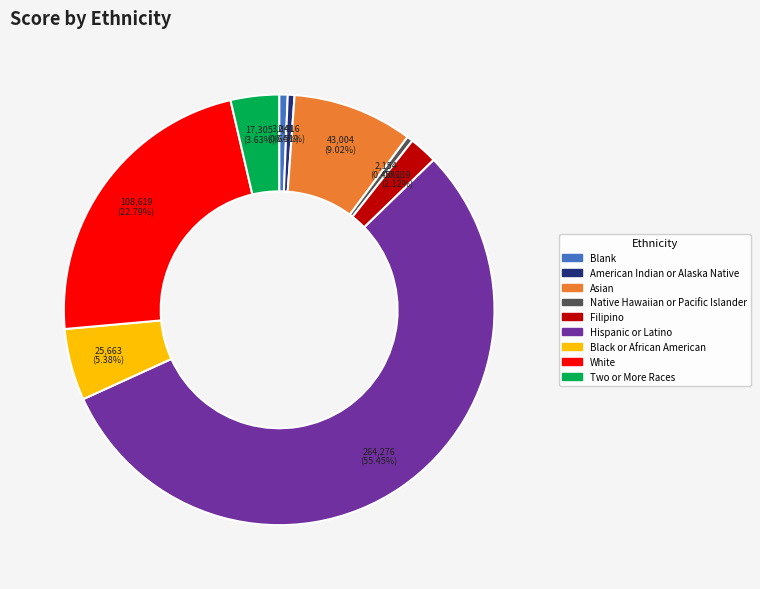

How many segments does this pie chart have?

9